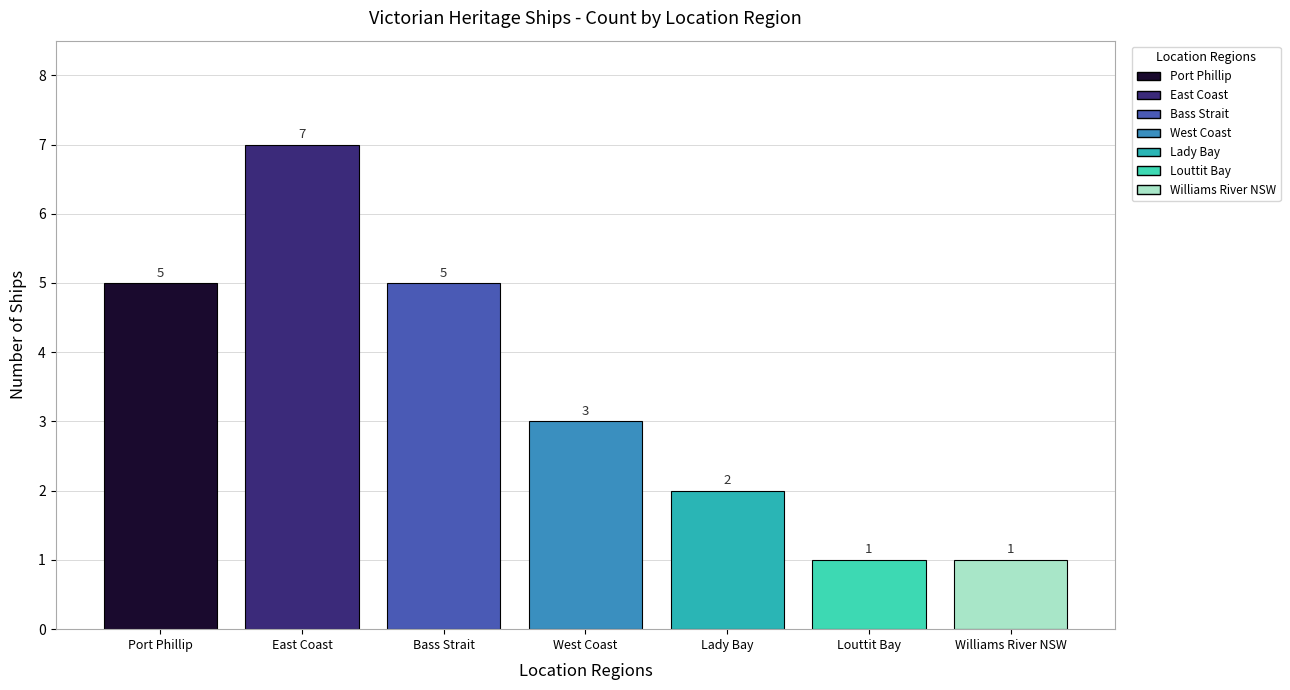

Which series has the widest spread of values?

Port Phillip